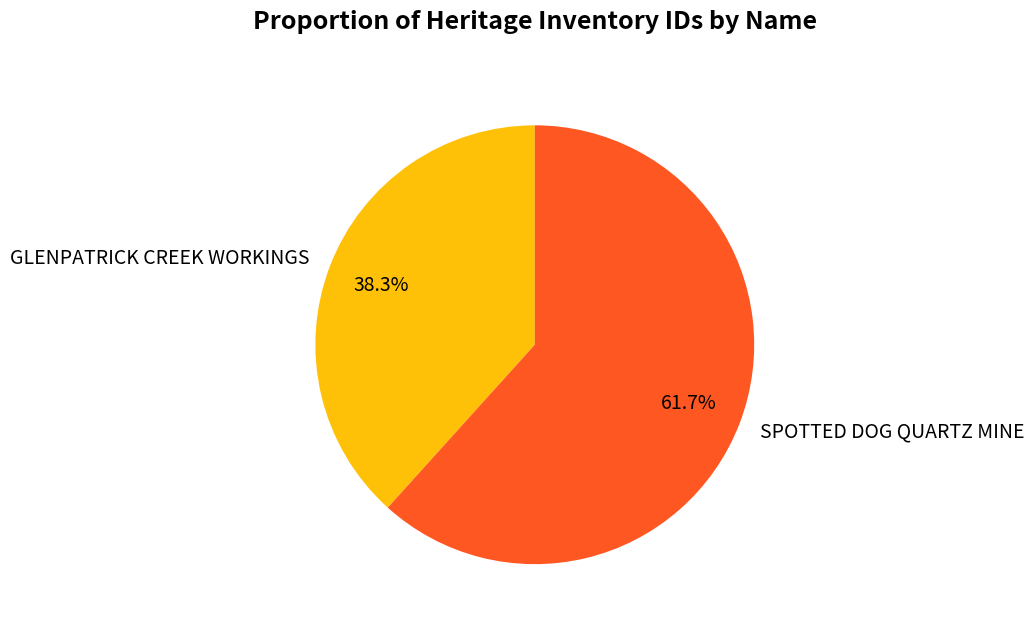

To the nearest percent, what is the difference between the largest and smallest slice percentages?

23%